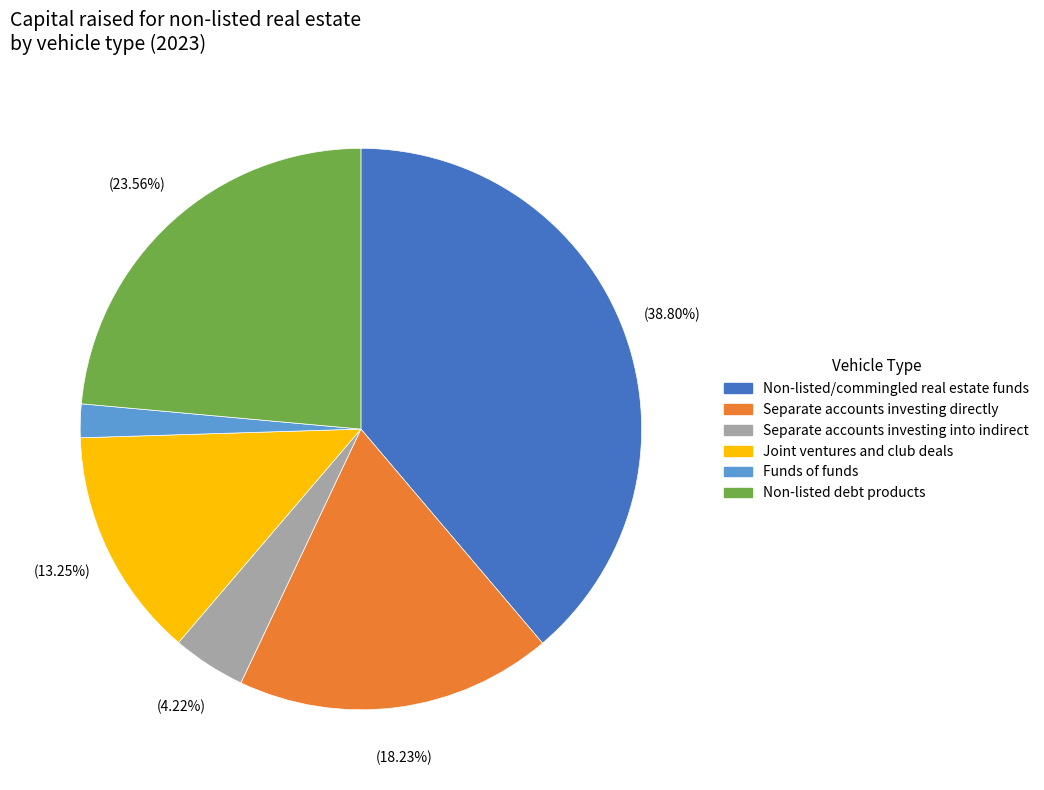

Is there a majority slice in this chart?

No